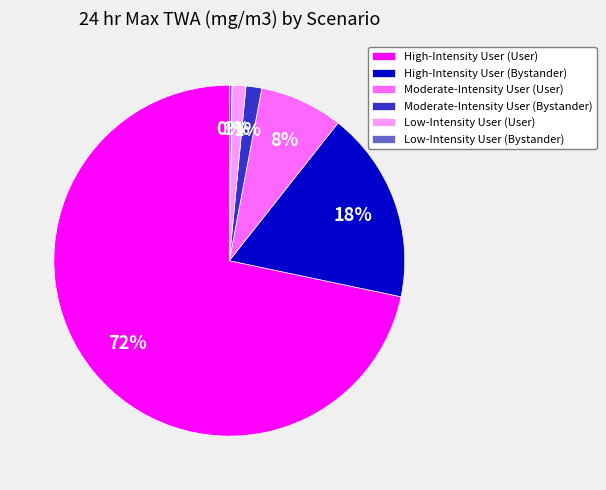

Do Moderate-Intensity User (Bystander) and High-Intensity User (User) together represent more than half of the pie?

Yes